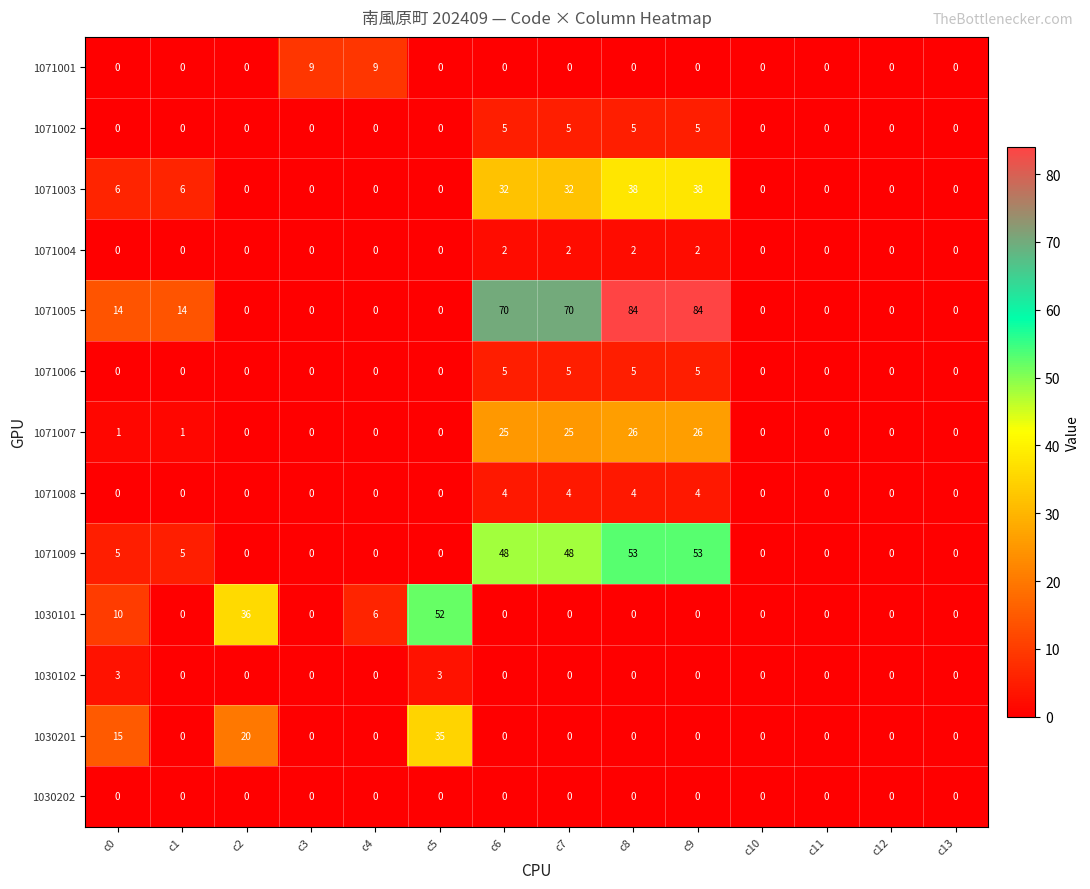

What is the difference between the 1071008 values at c7 and c5?

4